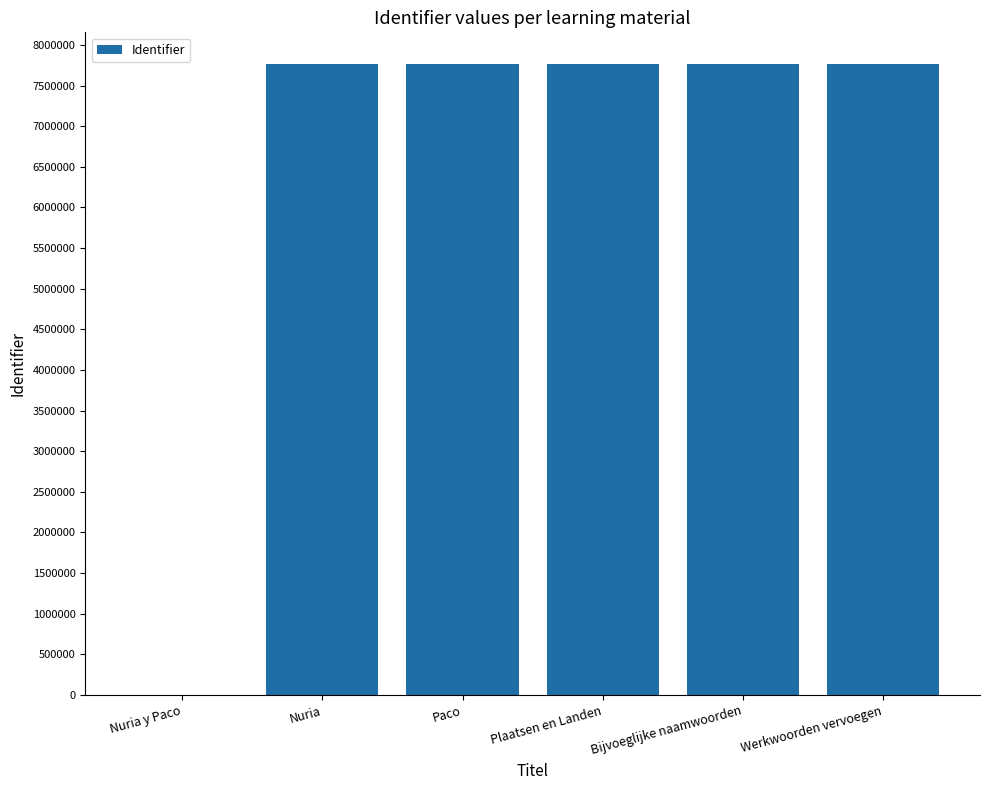

What is the sum of the values at Werkwoorden vervoegen and Plaatsen en Landen?

15535408